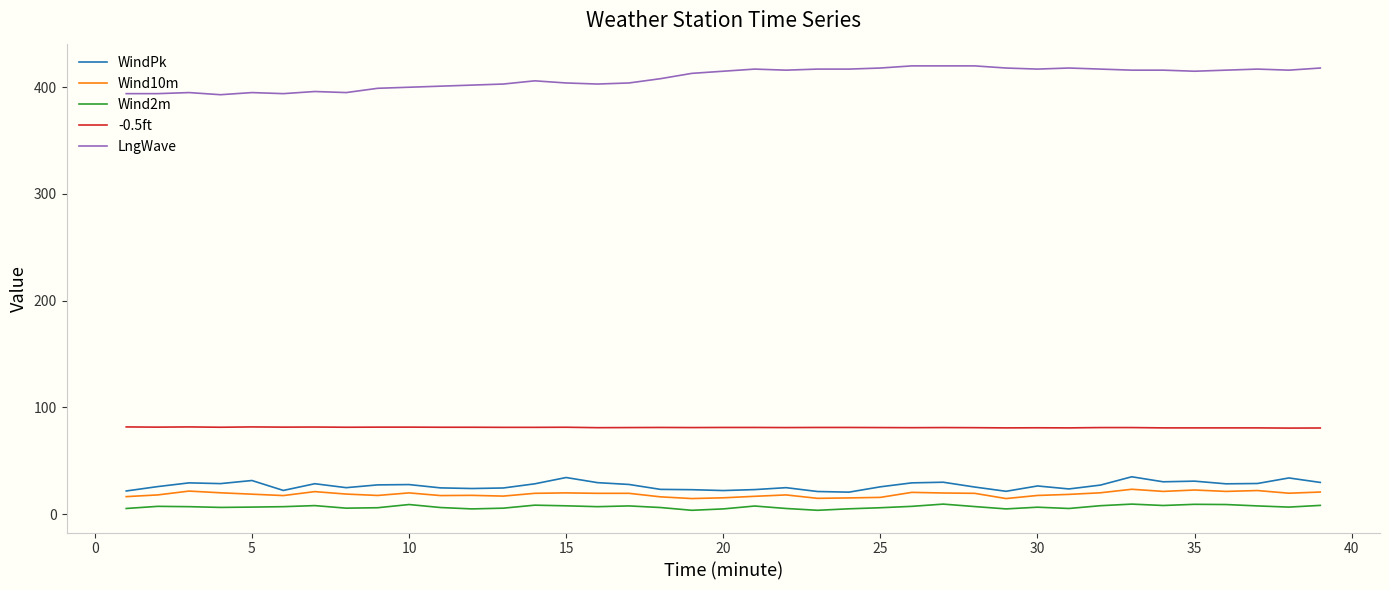

True or false: -0.5ft and Wind2m intersect in this chart.

False